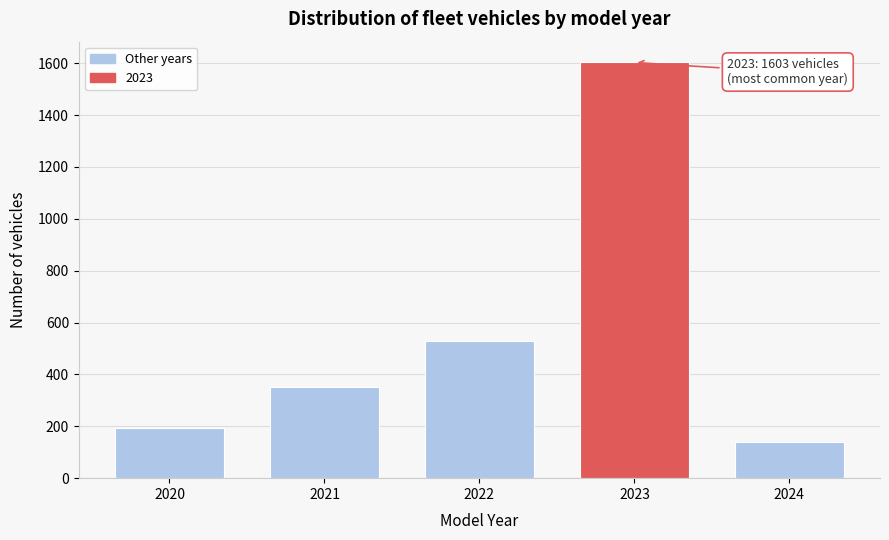

Reading left to right, transcribe all the data shown in this chart.

194	352	529	1603	141